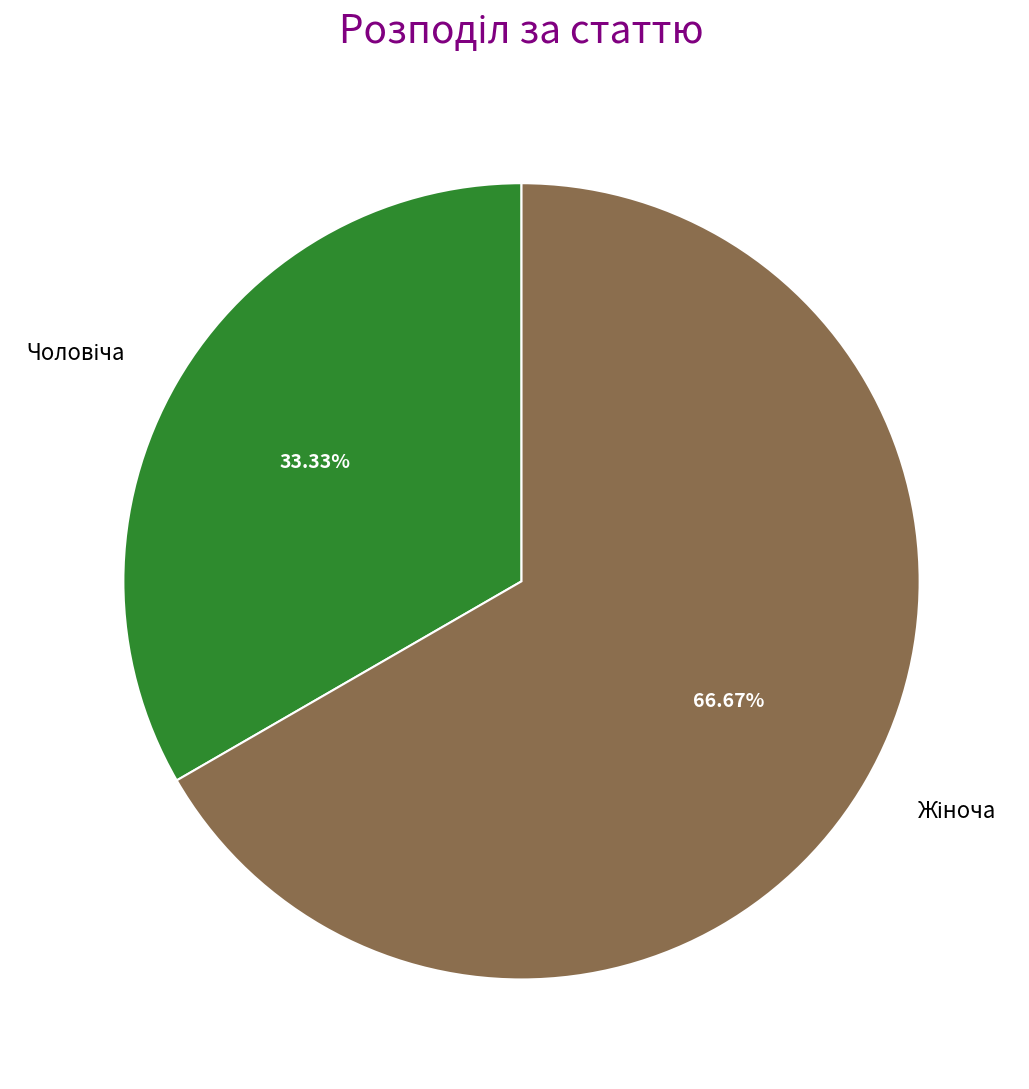

Does any single category account for the majority?

Yes